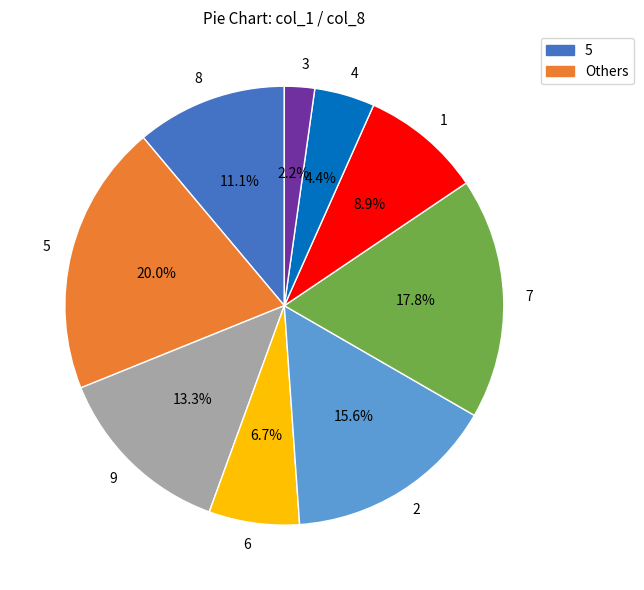

What percentage is the 6 slice, to the nearest percent?

7%